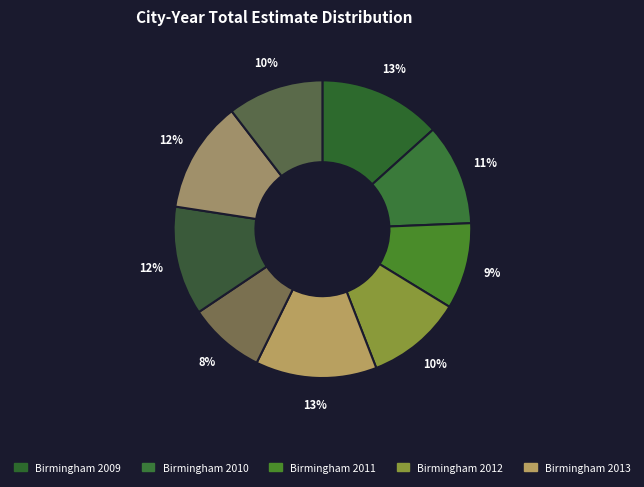

Which category has the smallest portion of the pie?

Birmingham 2014